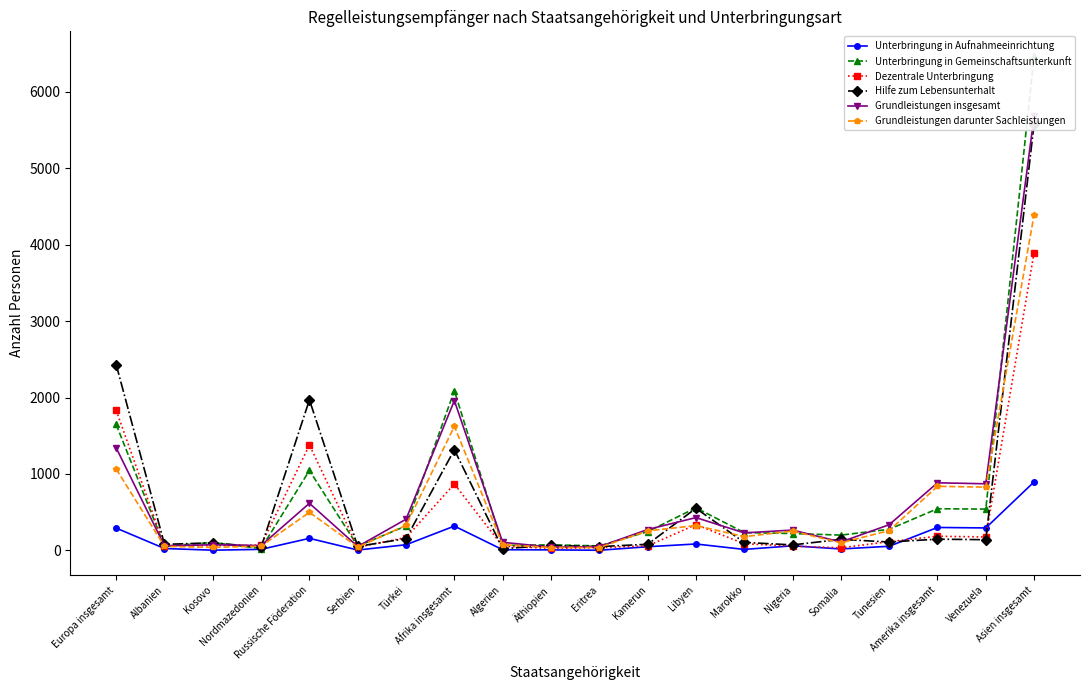

What is the value of the Unterbringung in Aufnahmeeinrichtung point at the 19th from the left?

295